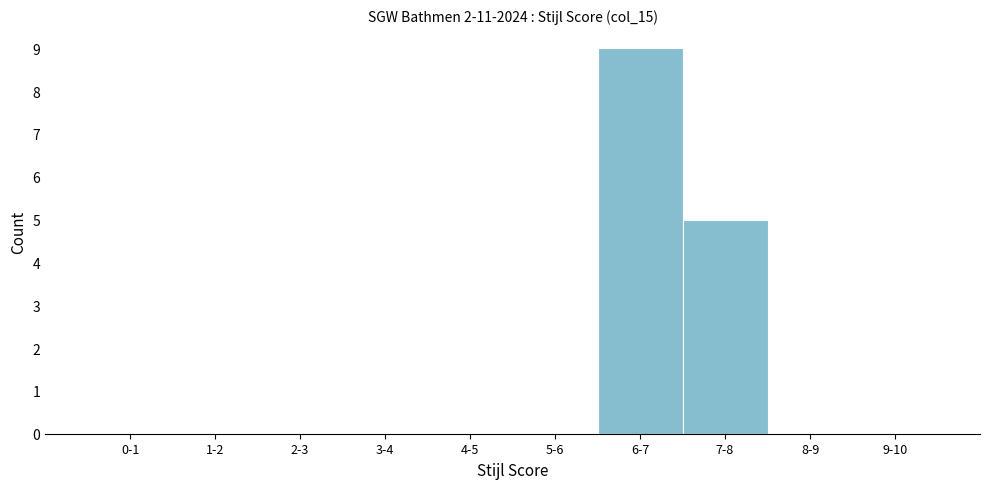

Reading left to right, what are all the values shown in this chart?

0-1=0	1-2=0	2-3=0	3-4=0	4-5=0	5-6=0	6-7=9	7-8=5	8-9=0	9-10=0